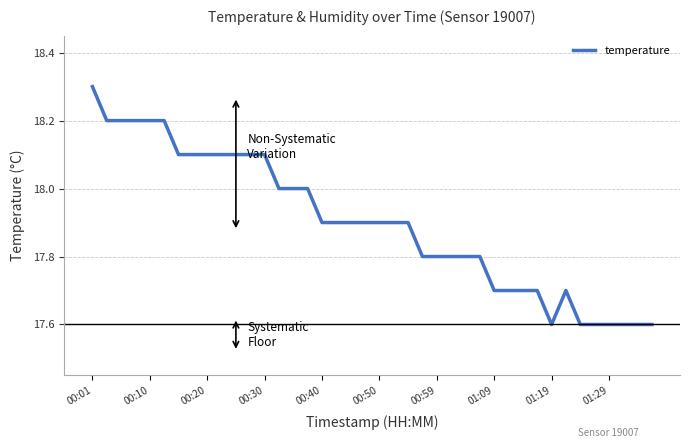

What is the minimum value shown in the chart?

17.6